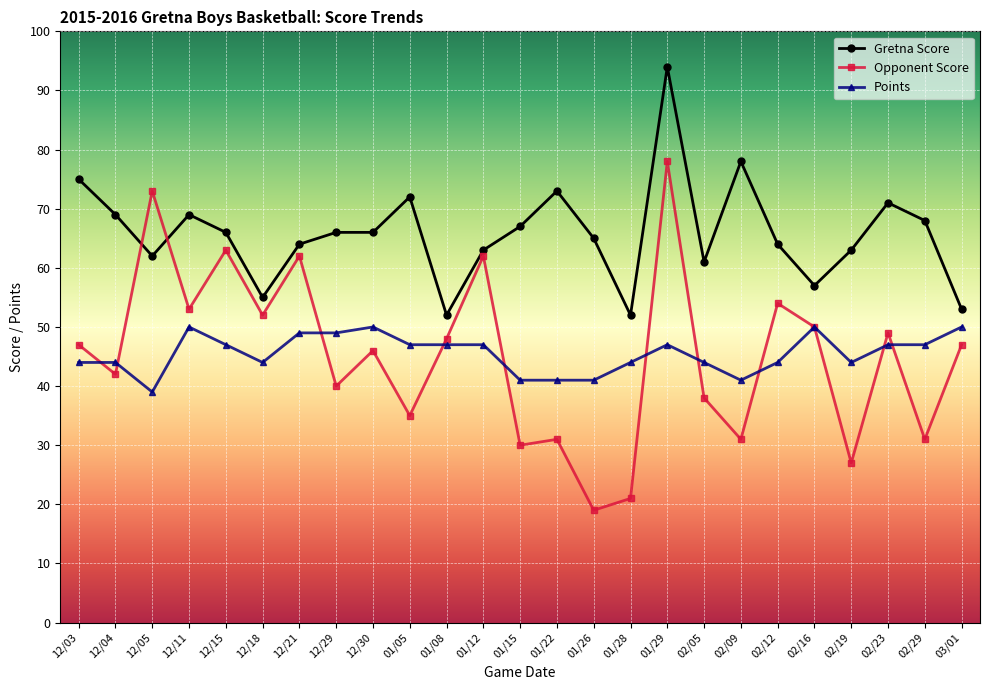

Reading left to right, list all the values displayed in this chart.

Gretna Score: 75	69	62	69	66	55	64	66	66	72	52	63	67	73	65	52	94	61	78	64	57	63	71	68	53
Opponent Score: 47	42	73	53	63	52	62	40	46	35	48	62	30	31	19	21	78	38	31	54	50	27	49	31	47
Points: 44	44	39	50	47	44	49	49	50	47	47	47	41	41	41	44	47	44	41	44	50	44	47	47	50